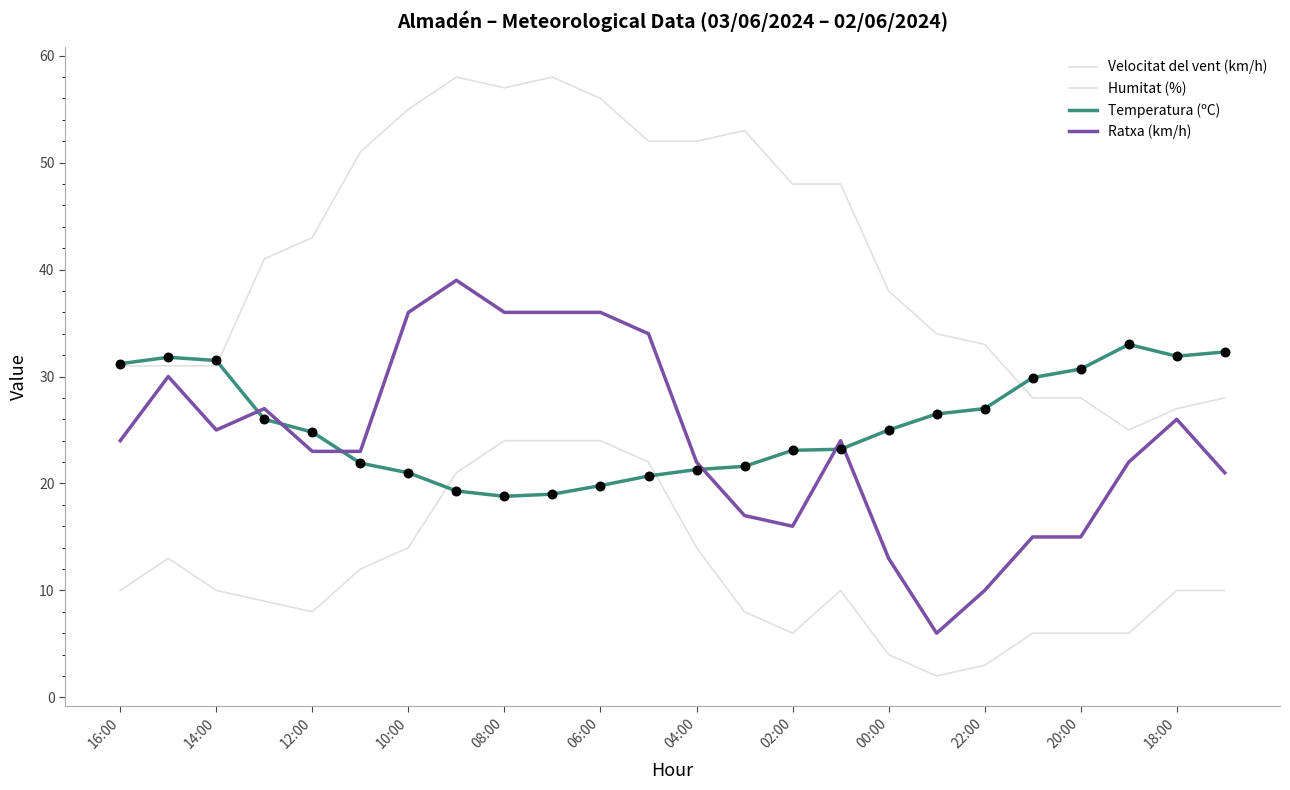

Does the chart have visible grid lines?

No